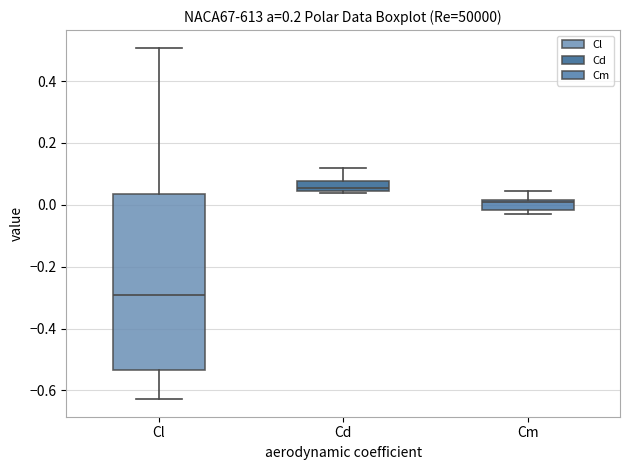

Which box's median line is the highest?

Cd